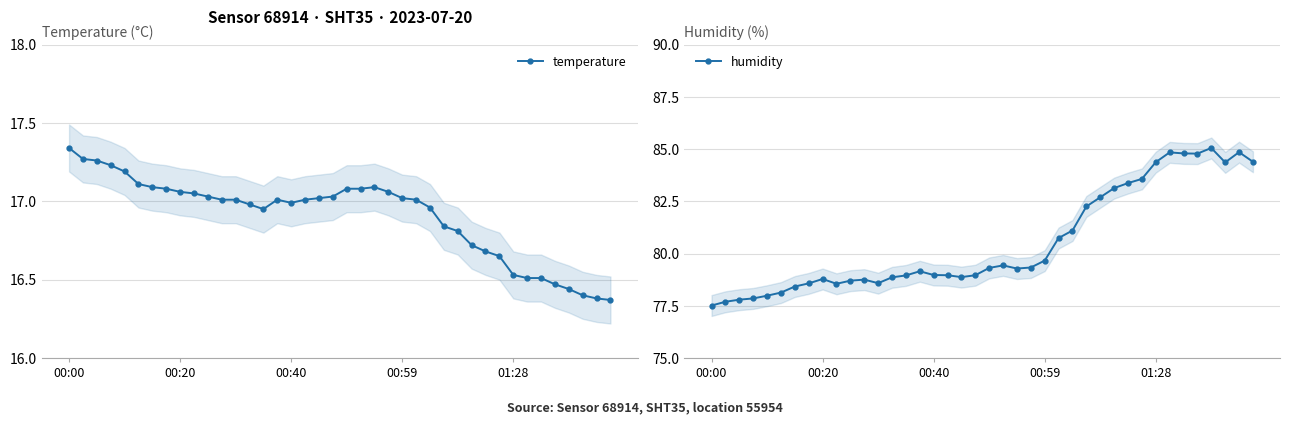

In temperature, how many points are lower than both neighbors (excluding endpoints)?

2